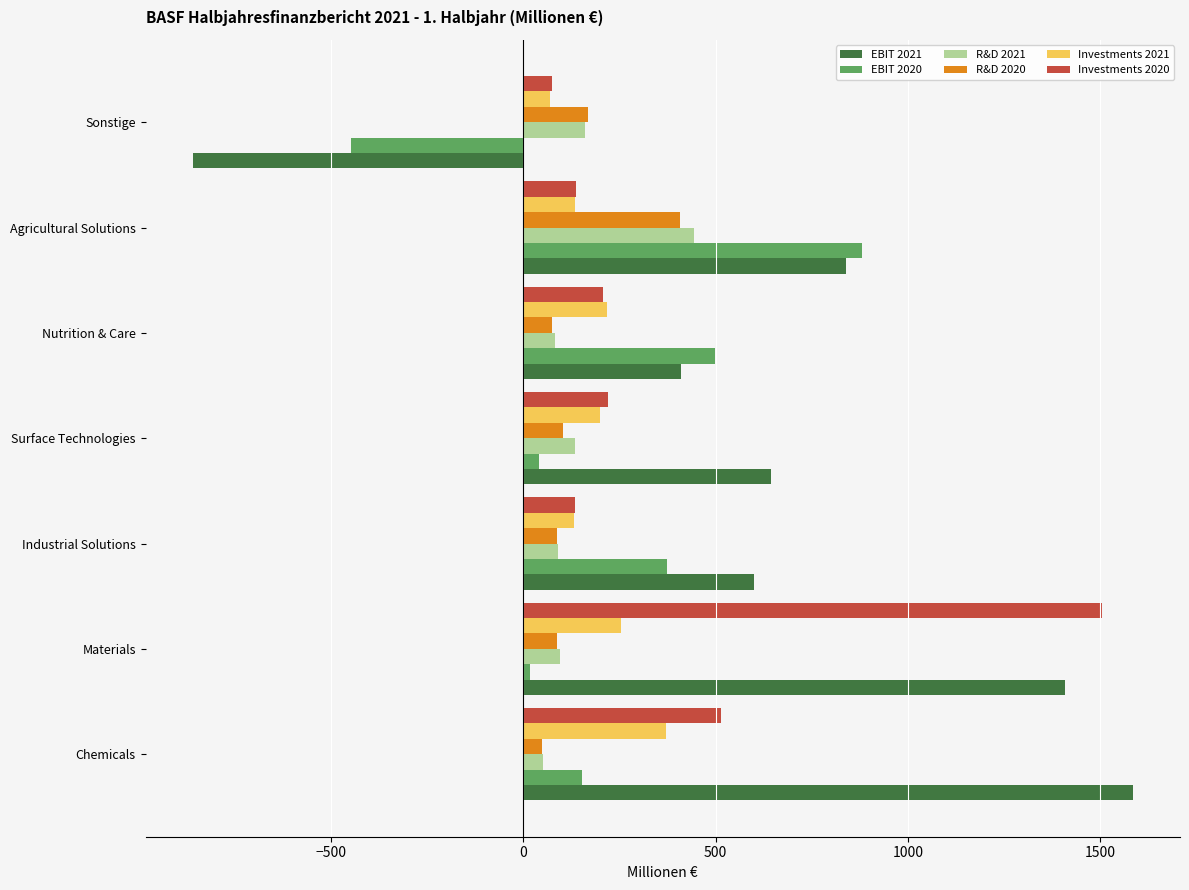

The value of EBIT 2020 at Chemicals is 254. True or false?

False